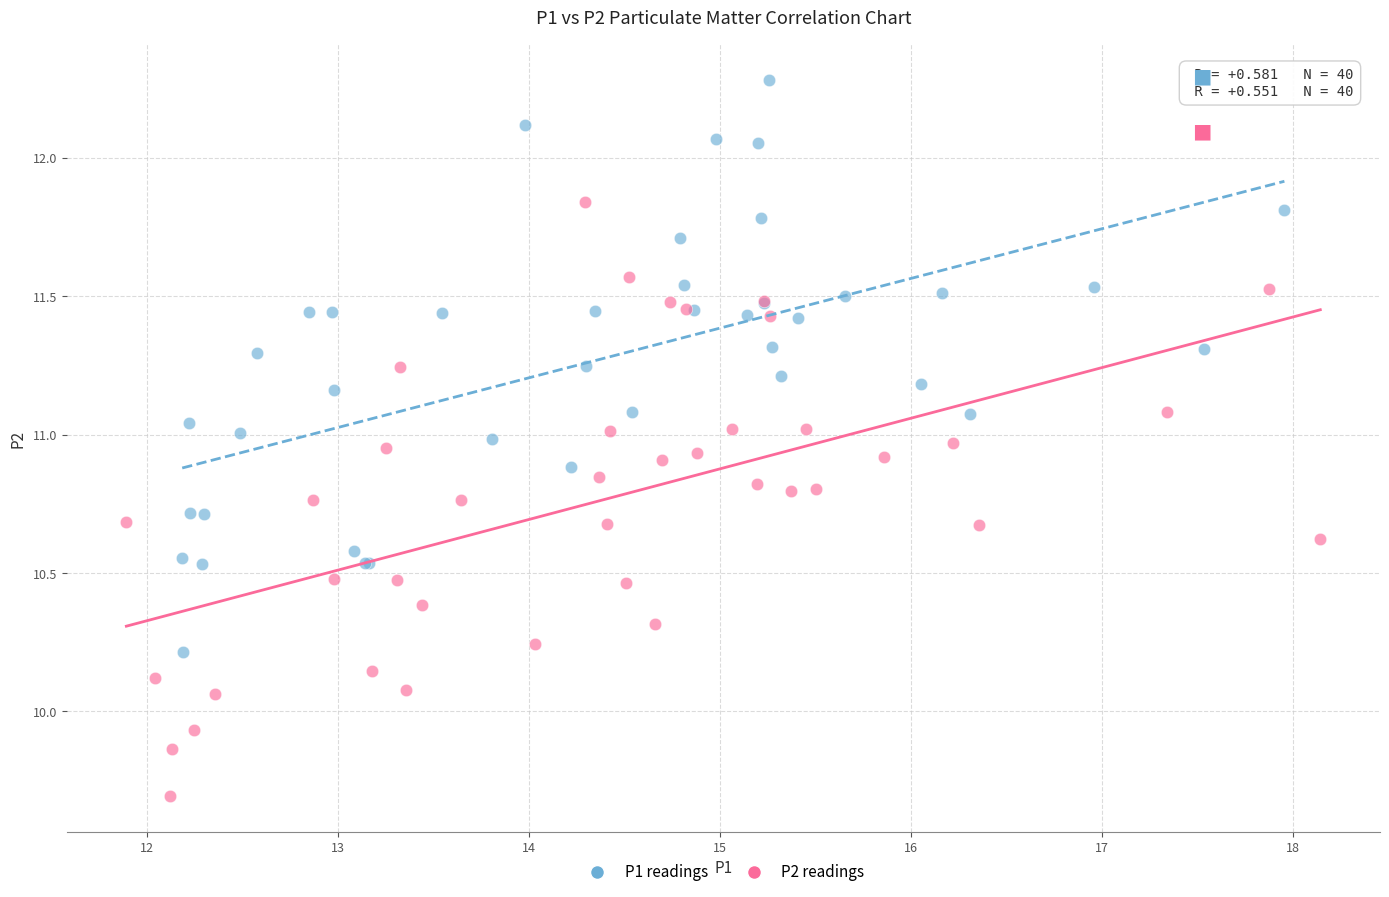

Which series reaches the minimum Y coordinate?

P2 readings